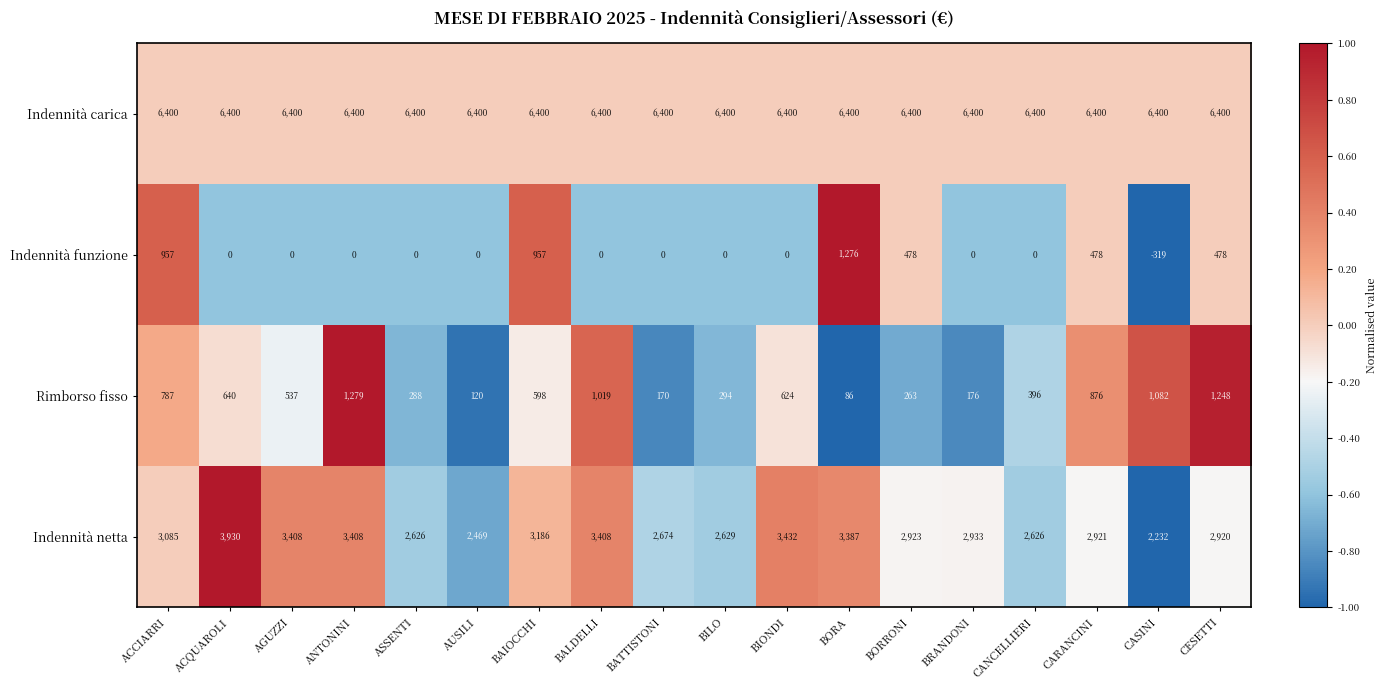

Which series changed the most between BATTISTONI and BRANDONI?

Indennità netta